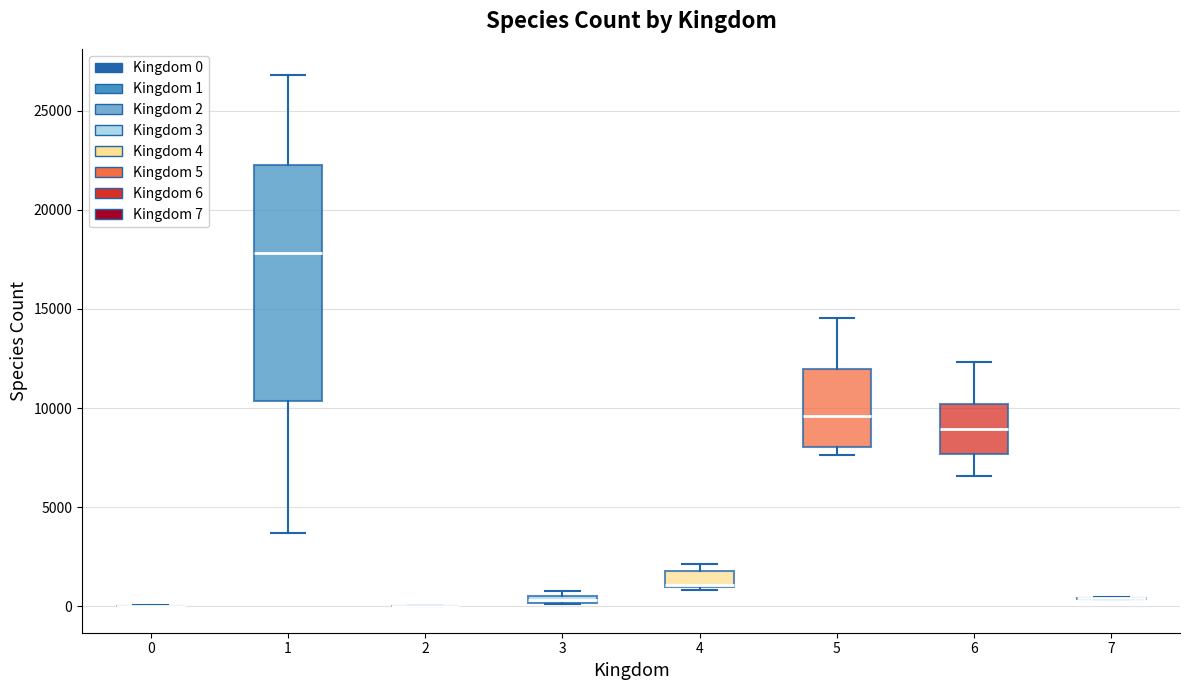

Comparing the boxes themselves (not the whiskers), which one is the tallest?

1